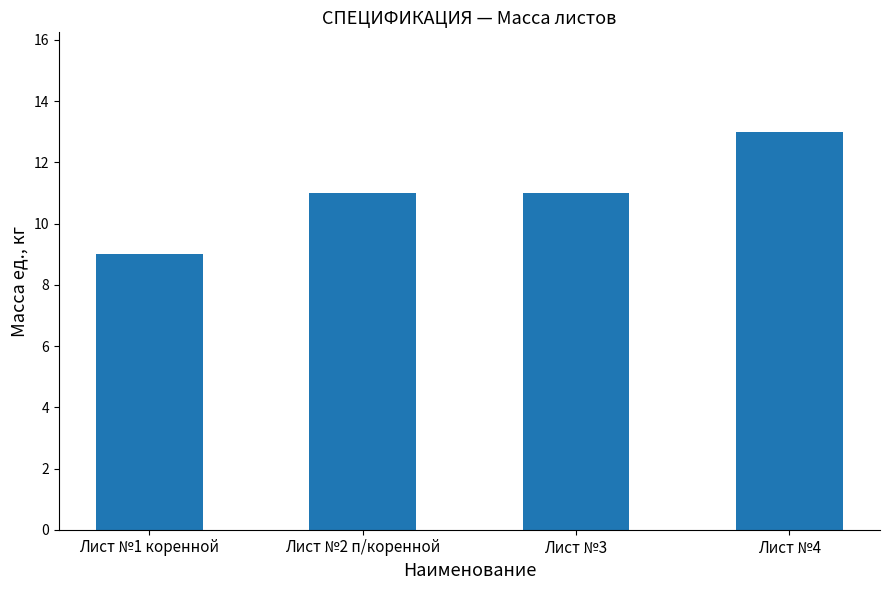

Reading left to right, what are all the values shown in this chart?

9	11	11	13